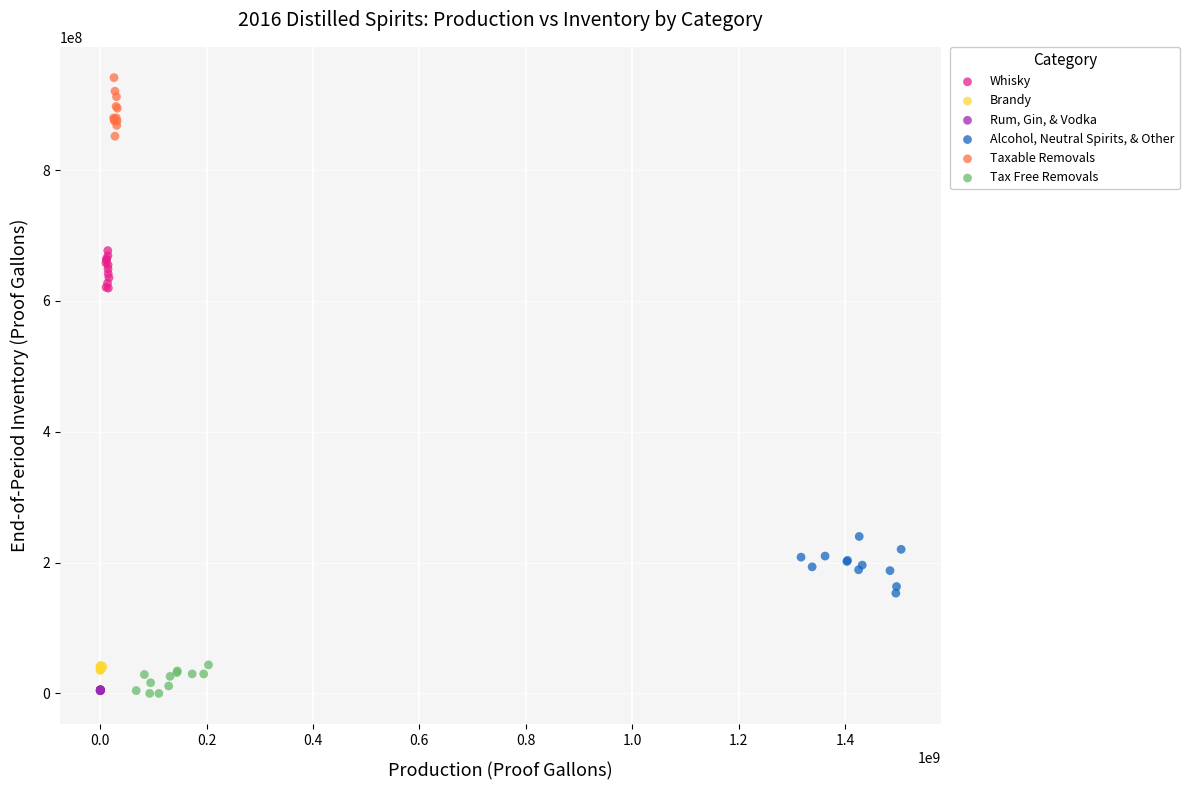

Which series reaches the maximum Y coordinate?

Taxable Removals